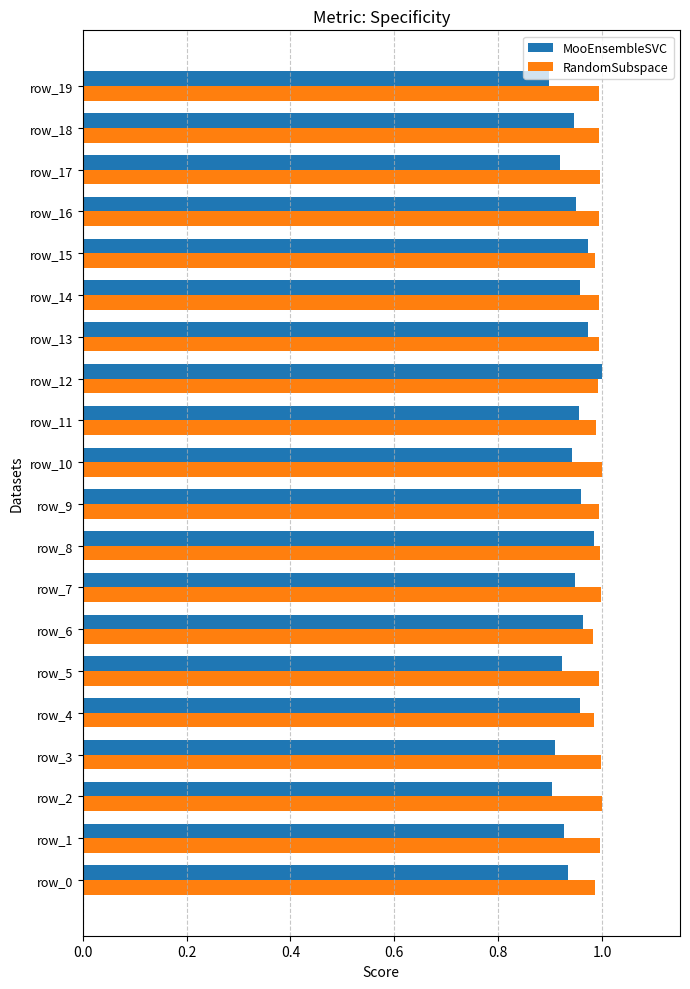

List the series in order of their overall mean, lowest first.

MooEnsembleSVC, RandomSubspace